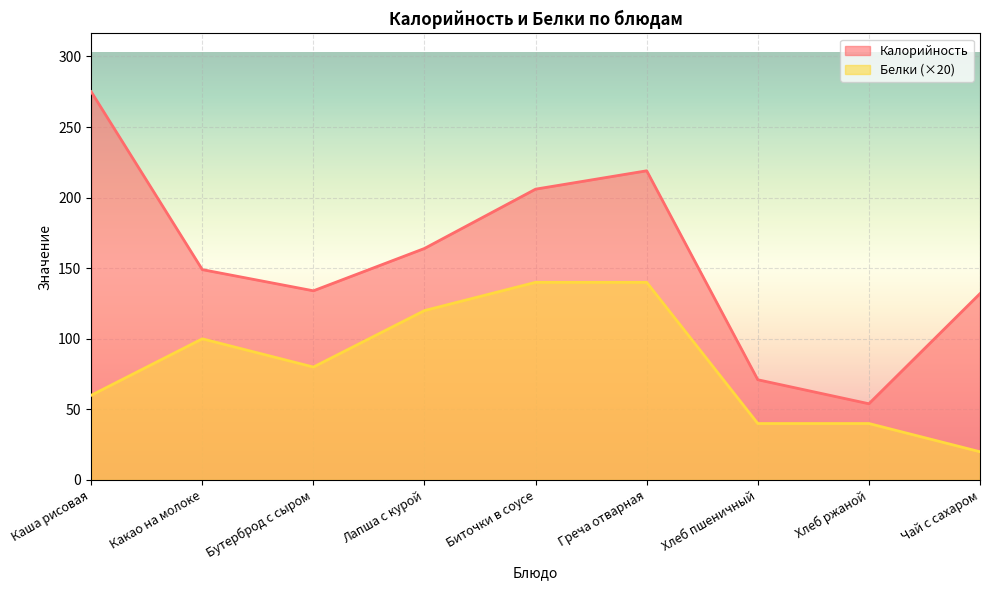

True or false: Белки and Калорийность intersect in this chart.

False